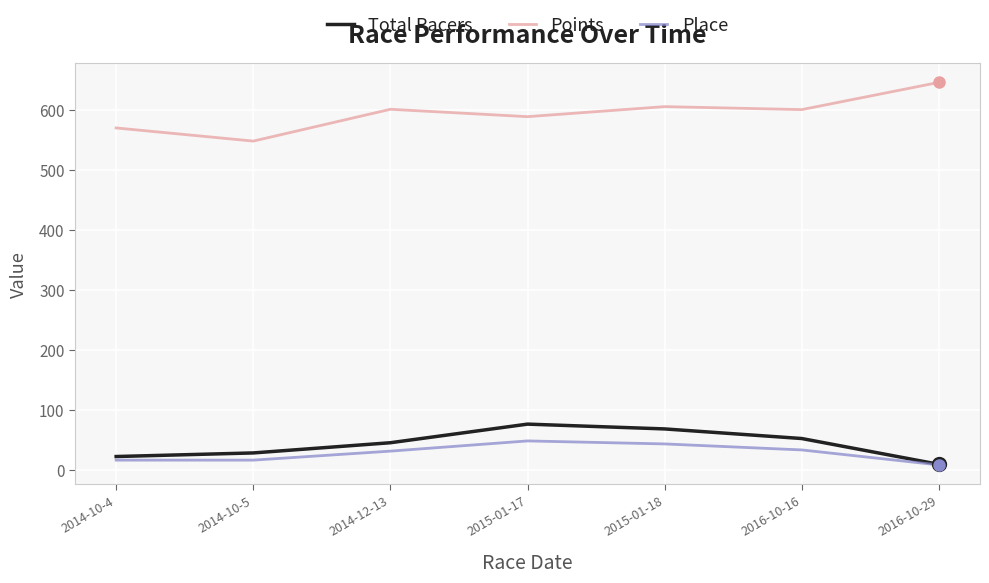

At how many categories does at least one series exceed 125?

7